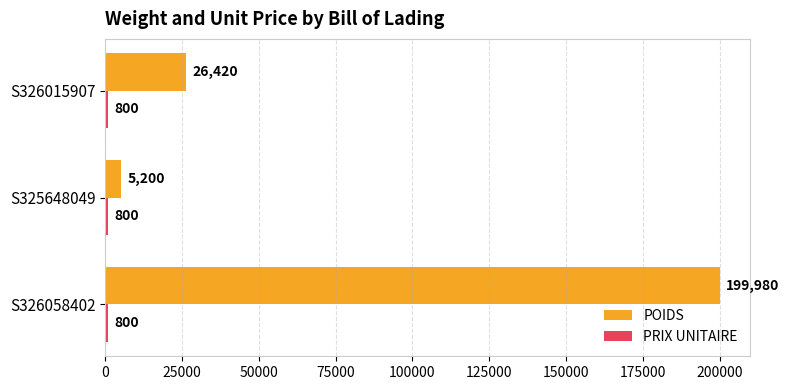

Is it true that POIDS equals 26420 at S326015907?

True